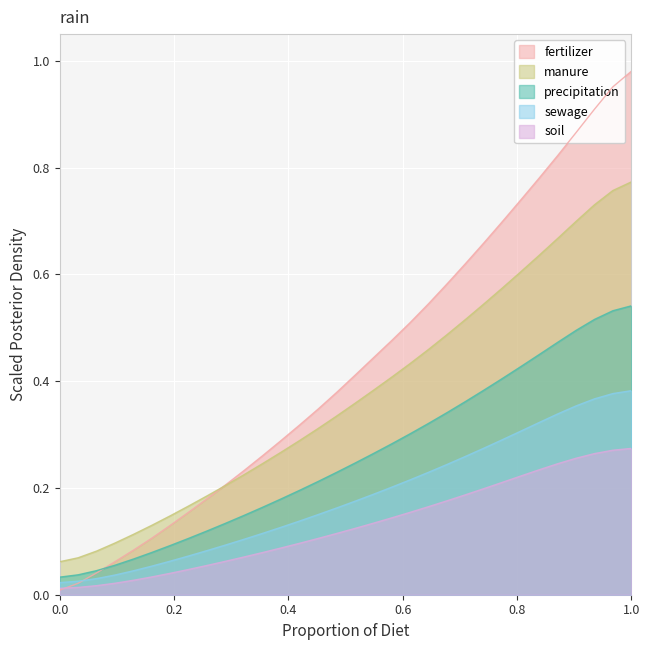

True or false: manure and soil cross at least once.

False